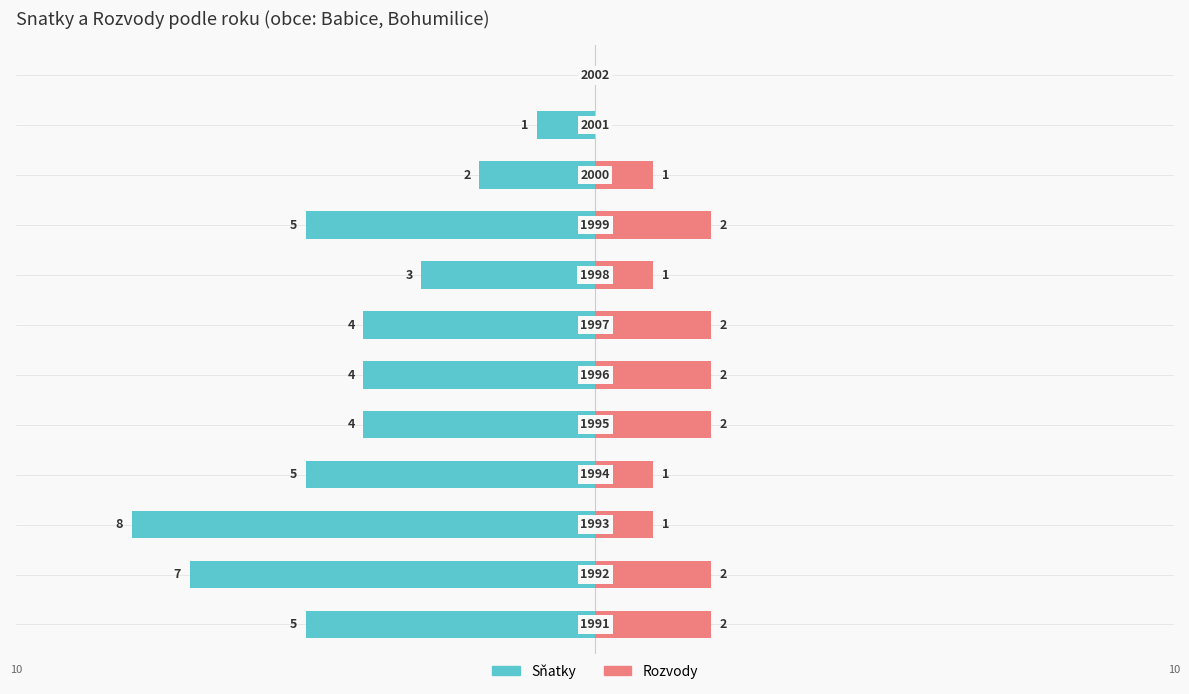

What is the sum of the Rozvody values at 0 and 4?

4